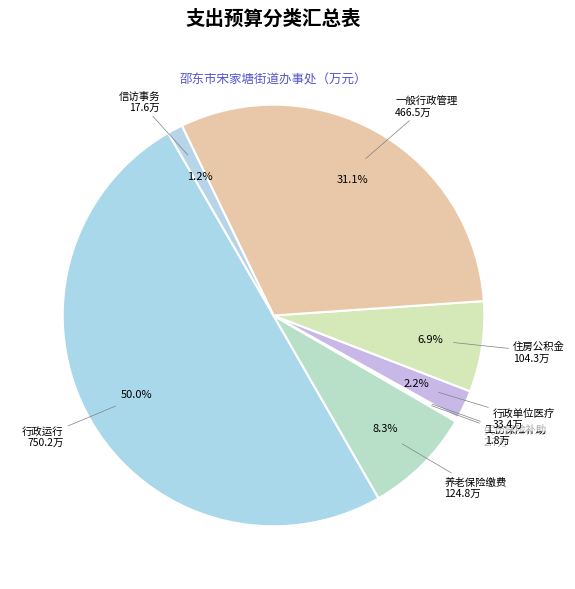

Does any single category account for the majority?

No